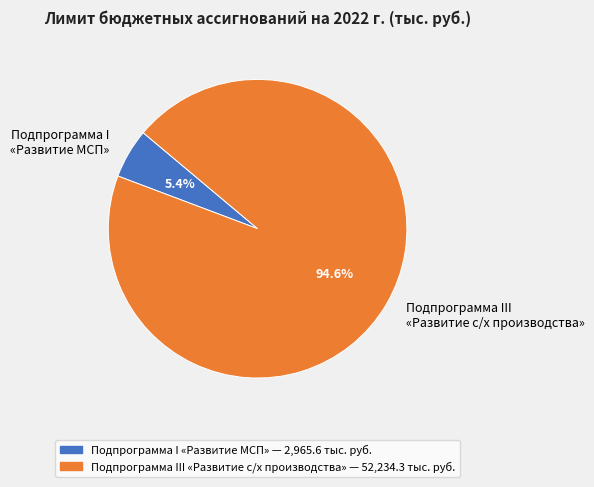

What is the largest slice in the pie chart?

Подпрограмма III «Развитие с/х производства»